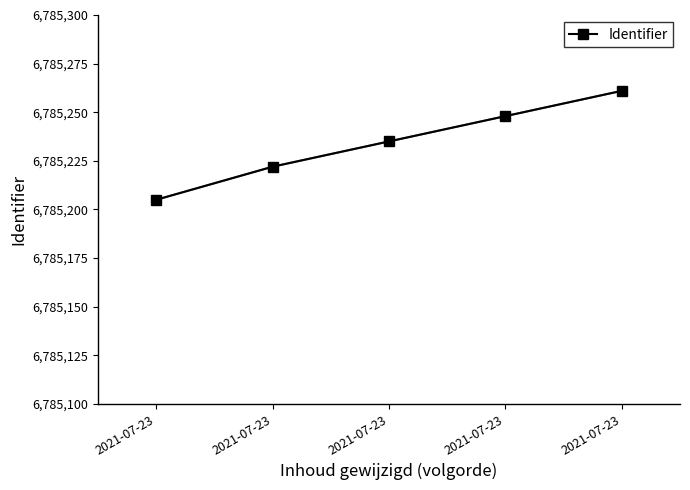

What is the smallest value displayed?

6785205